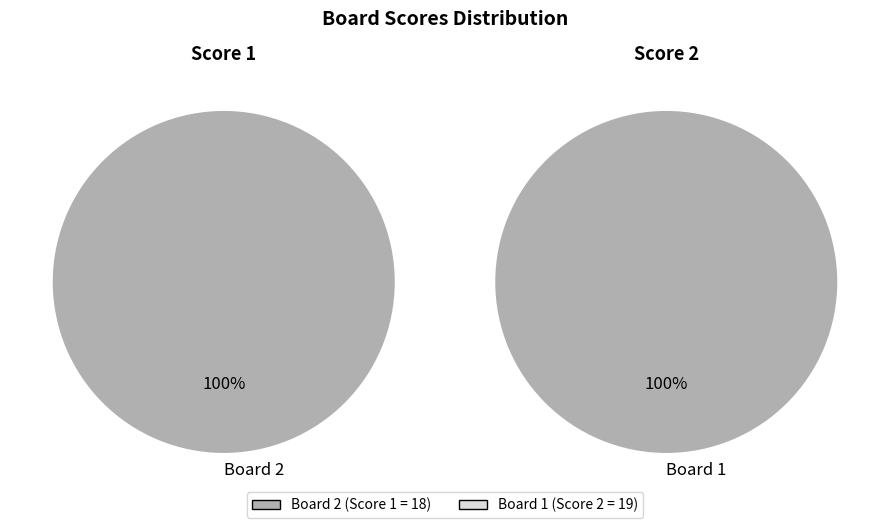

Which slice is the largest?

1